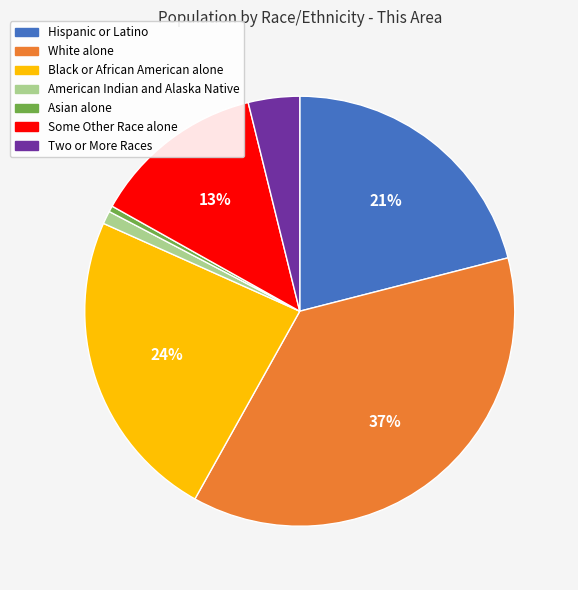

True or false: Asian alone accounts for 0% of the total.

True